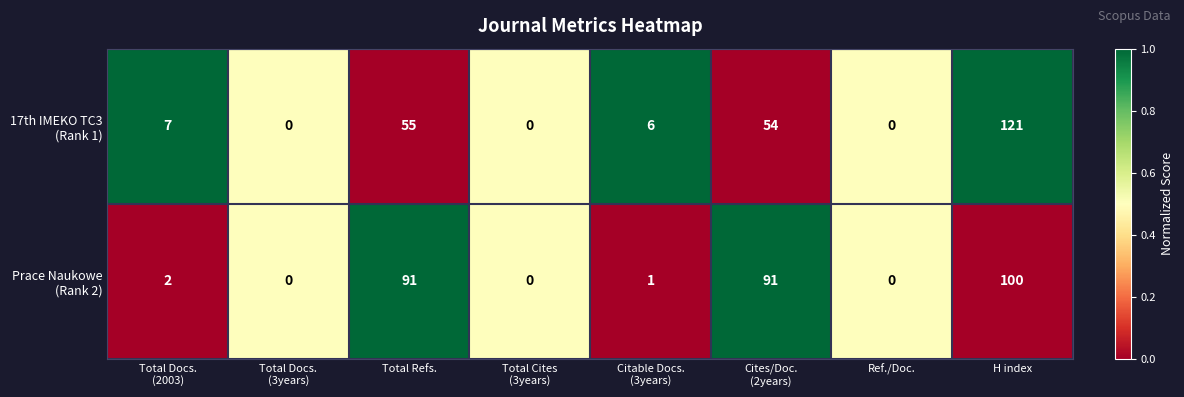

At which category does the chart reach its peak across all series?

H index